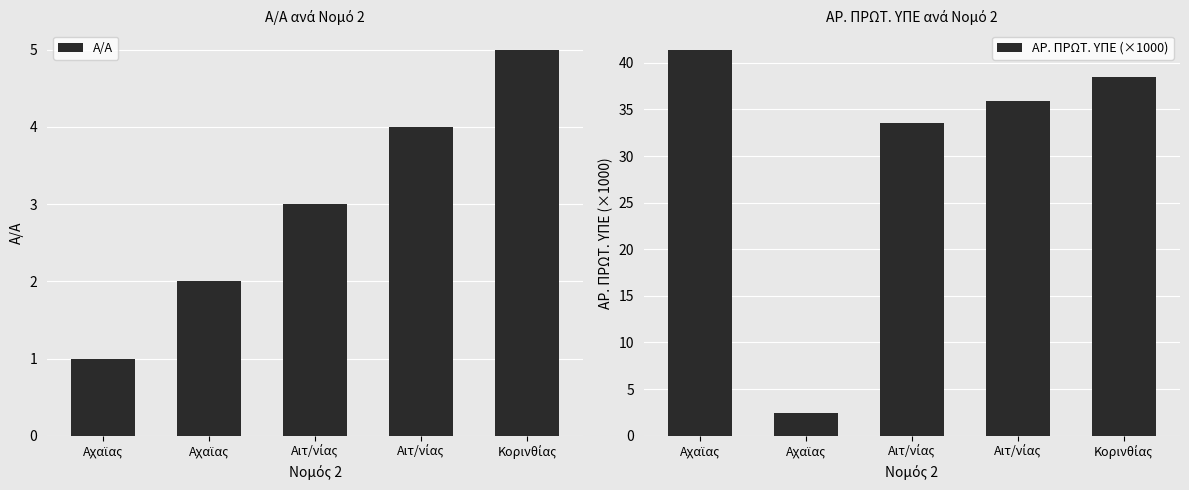

What is the approximate value of ΑΡ. ΠΡΩΤ. ΥΠΕ (×1000) at Αχαϊας?

2.4